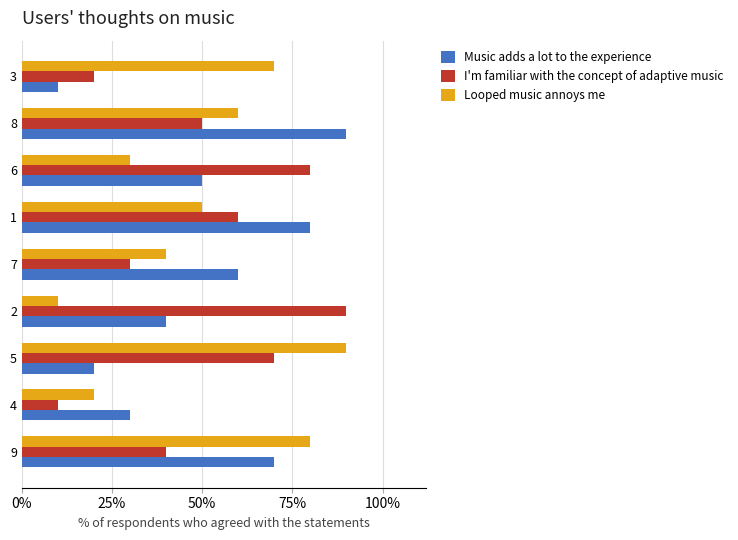

What are all the series names shown in the legend?

Music adds a lot to the experience, I'm familiar with the concept of adaptive music, Looped music annoys me